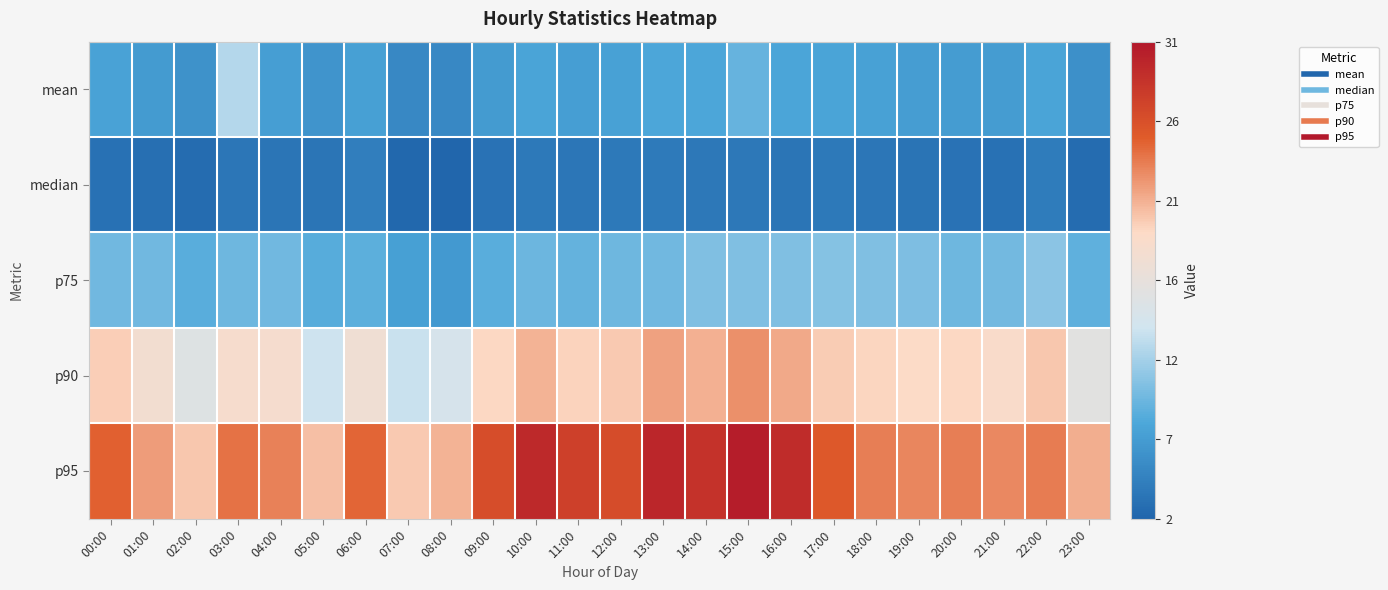

Reading left to right, list all the values displayed in this chart.

mean: 00:00=7.3	01:00=6.5	02:00=5.8	03:00=12.2	04:00=6.9	05:00=6.0	06:00=6.9	07:00=5.0	08:00=4.9	09:00=6.5	10:00=7.4	11:00=6.9	12:00=7.2	13:00=7.6	14:00=7.6	15:00=8.8	16:00=7.5	17:00=7.3	18:00=7.1	19:00=6.8	20:00=6.6	21:00=6.6	22:00=7.3	23:00=5.6
median: 00:00=2.9	01:00=2.7	02:00=2.5	03:00=3.3	04:00=3.2	05:00=3.3	06:00=4.0	07:00=2.1	08:00=1.9	09:00=3.0	10:00=3.6	11:00=3.3	12:00=3.6	13:00=3.6	14:00=3.5	15:00=3.5	16:00=3.3	17:00=3.6	18:00=3.3	19:00=3.1	20:00=3.0	21:00=2.9	22:00=3.8	23:00=2.4
p75: 00:00=9.2	01:00=9.2	02:00=8.3	03:00=9.1	04:00=9.2	05:00=8.1	06:00=8.4	07:00=7.0	08:00=6.4	09:00=8.2	10:00=9.0	11:00=8.7	12:00=9.2	13:00=9.3	14:00=9.9	15:00=10.0	16:00=10.0	17:00=10.2	18:00=9.9	19:00=9.8	20:00=9.2	21:00=9.4	22:00=10.4	23:00=8.4
p90: 00:00=19.8	01:00=17.9	02:00=15.2	03:00=18.4	04:00=18.3	05:00=13.4	06:00=17.5	07:00=13.2	08:00=14.1	09:00=19.5	10:00=21.2	11:00=19.6	12:00=20.1	13:00=22.0	14:00=21.3	15:00=22.8	16:00=21.6	17:00=20.0	18:00=19.6	19:00=19.3	20:00=19.5	21:00=18.8	22:00=20.2	23:00=15.7
p95: 00:00=24.9	01:00=22.1	02:00=20.3	03:00=24.1	04:00=23.4	05:00=20.6	06:00=24.7	07:00=20.1	08:00=21.1	09:00=26.4	10:00=29.5	11:00=27.5	12:00=26.5	13:00=29.6	14:00=28.7	15:00=30.5	16:00=29.3	17:00=25.5	18:00=23.6	19:00=23.2	20:00=23.5	21:00=23.0	22:00=23.7	23:00=21.3